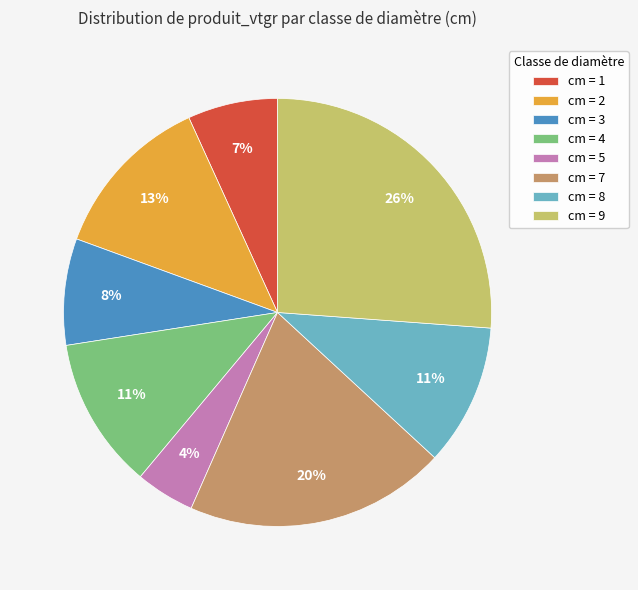

To the nearest percent, what is the average slice percentage?

12%